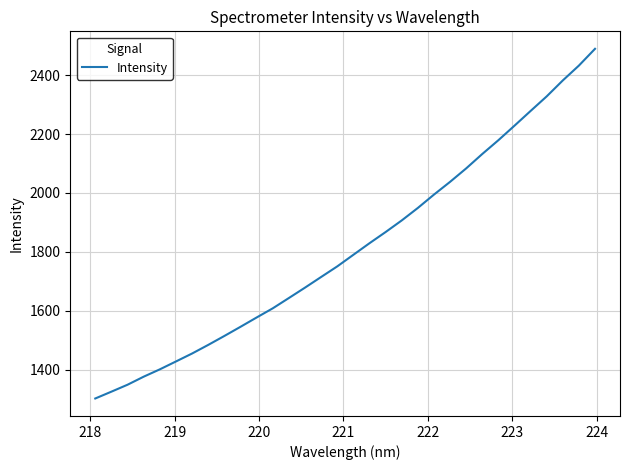

What is the greatest value displayed?

2489.2